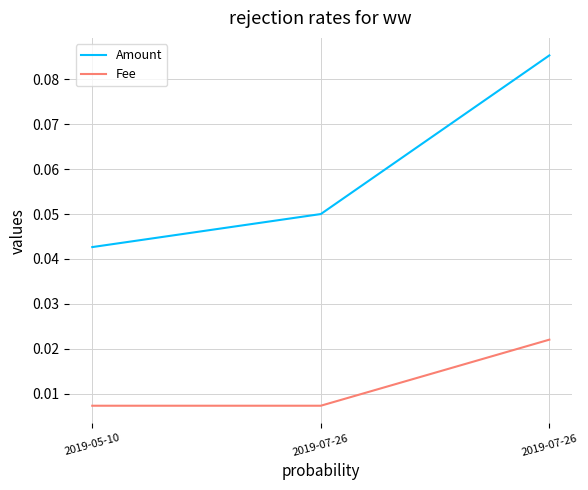

List the labels in order of Amount value, largest first.

2019-07-26, 2019-07-26, 2019-05-10